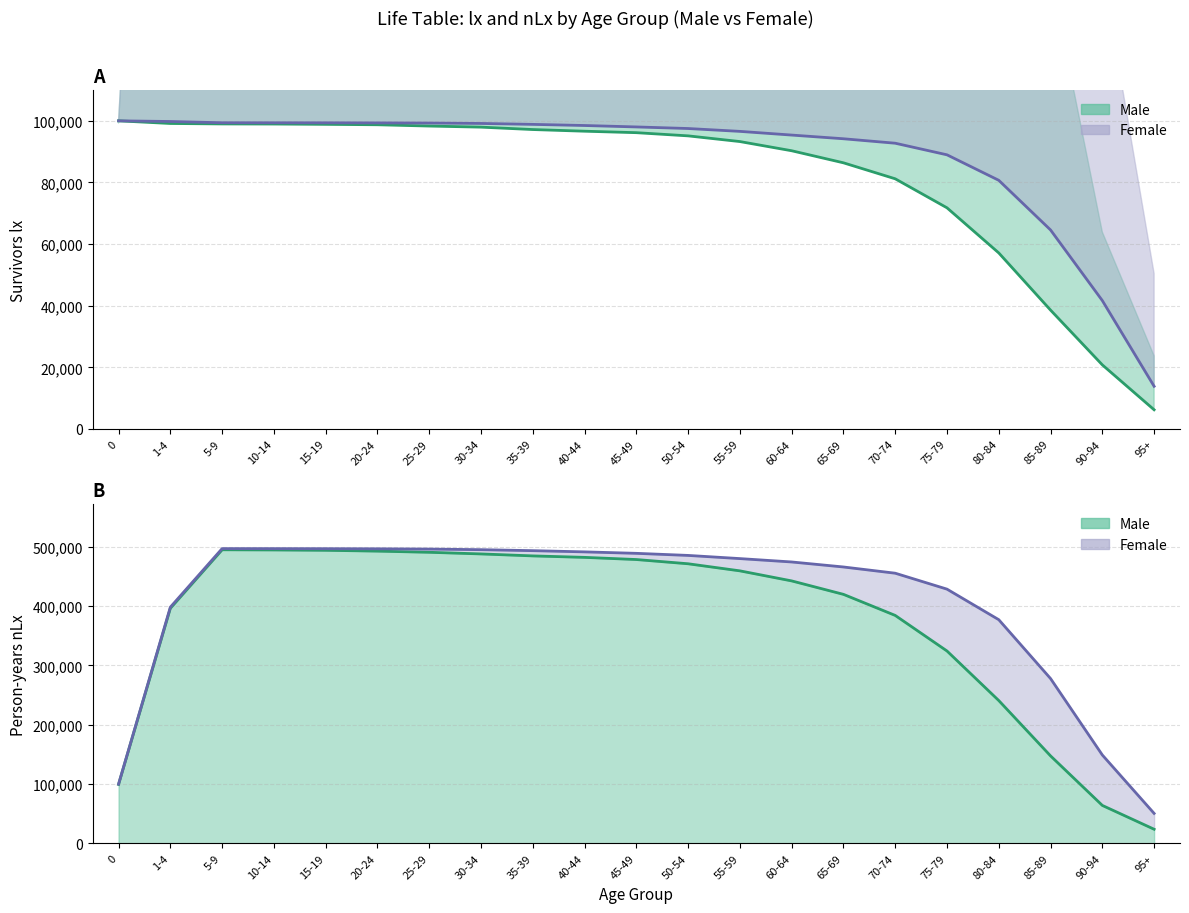

The nLx (Male) line series shows 419727 at 65-69. True or false?

True